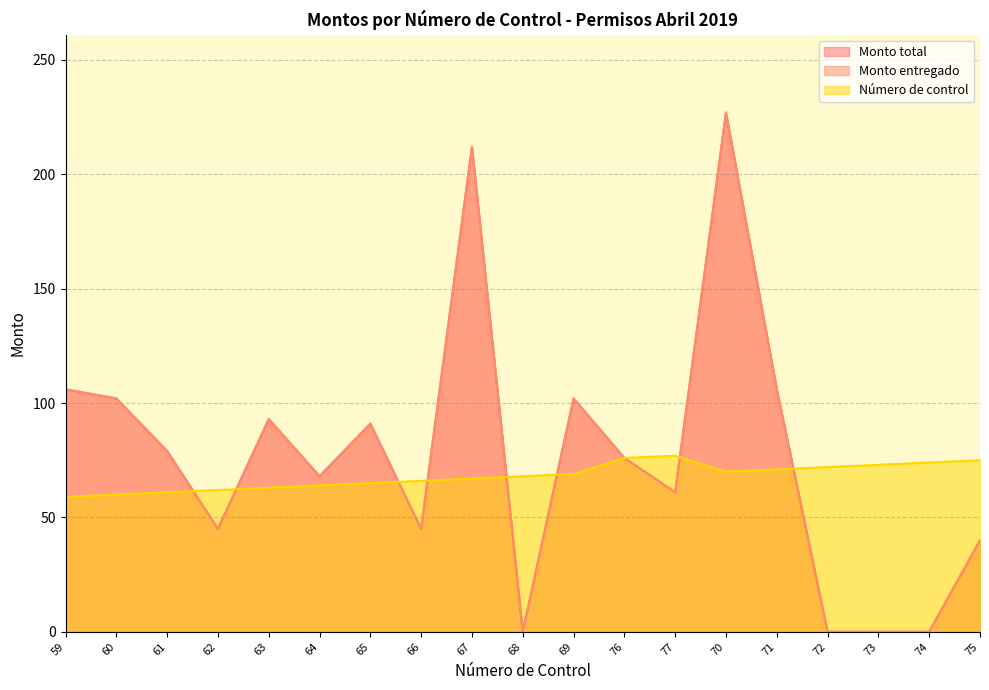

Between 66 and 64, which is larger?

64